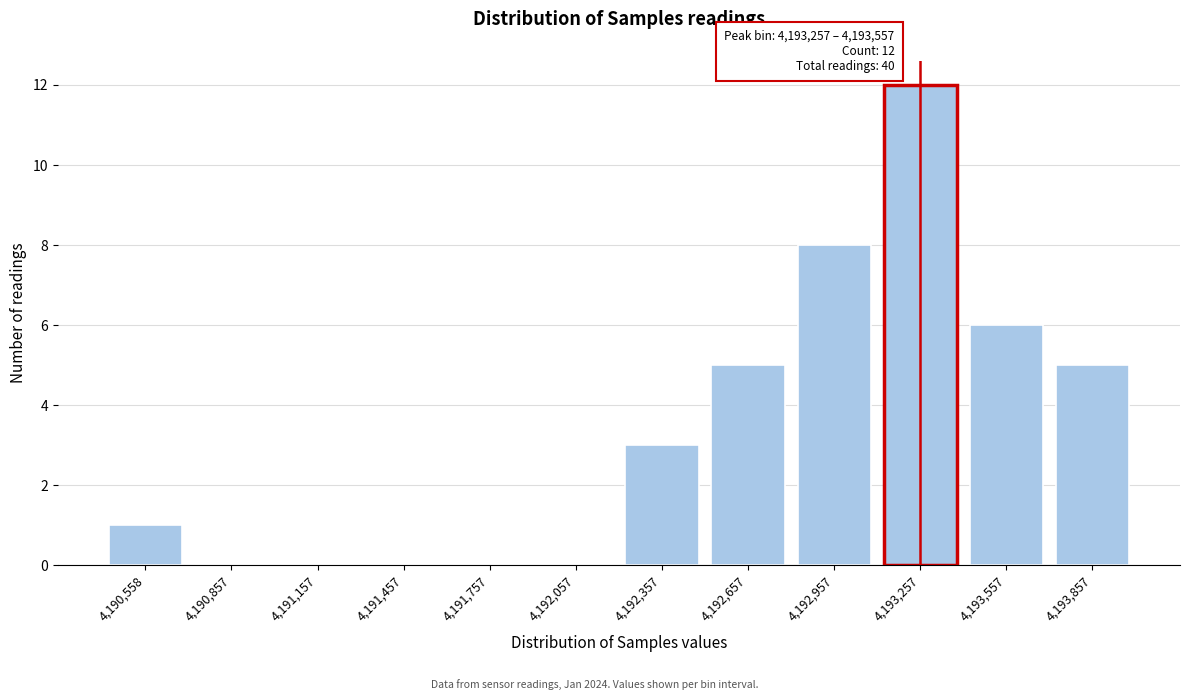

Reading left to right, what are all the values shown in this chart?

4,190,558=1	4,190,857=0	4,191,157=0	4,191,457=0	4,191,757=0	4,192,057=0	4,192,357=3	4,192,657=5	4,192,957=8	4,193,257=12	4,193,557=6	4,193,857=5